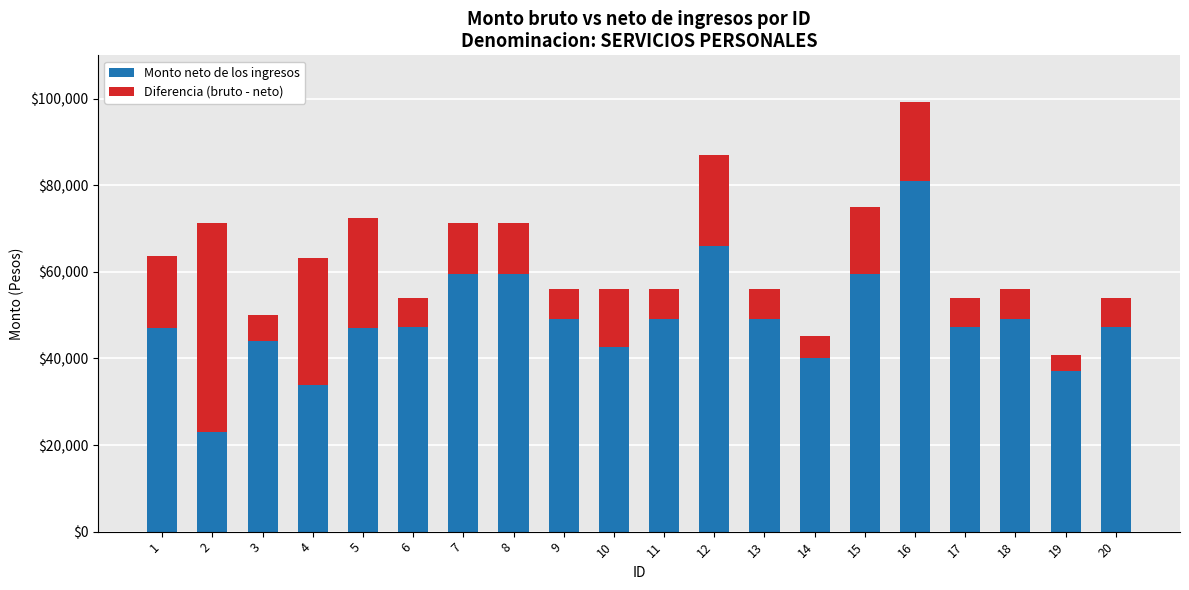

What is the approximate value of Monto neto de los ingresos at 19?

36985.1